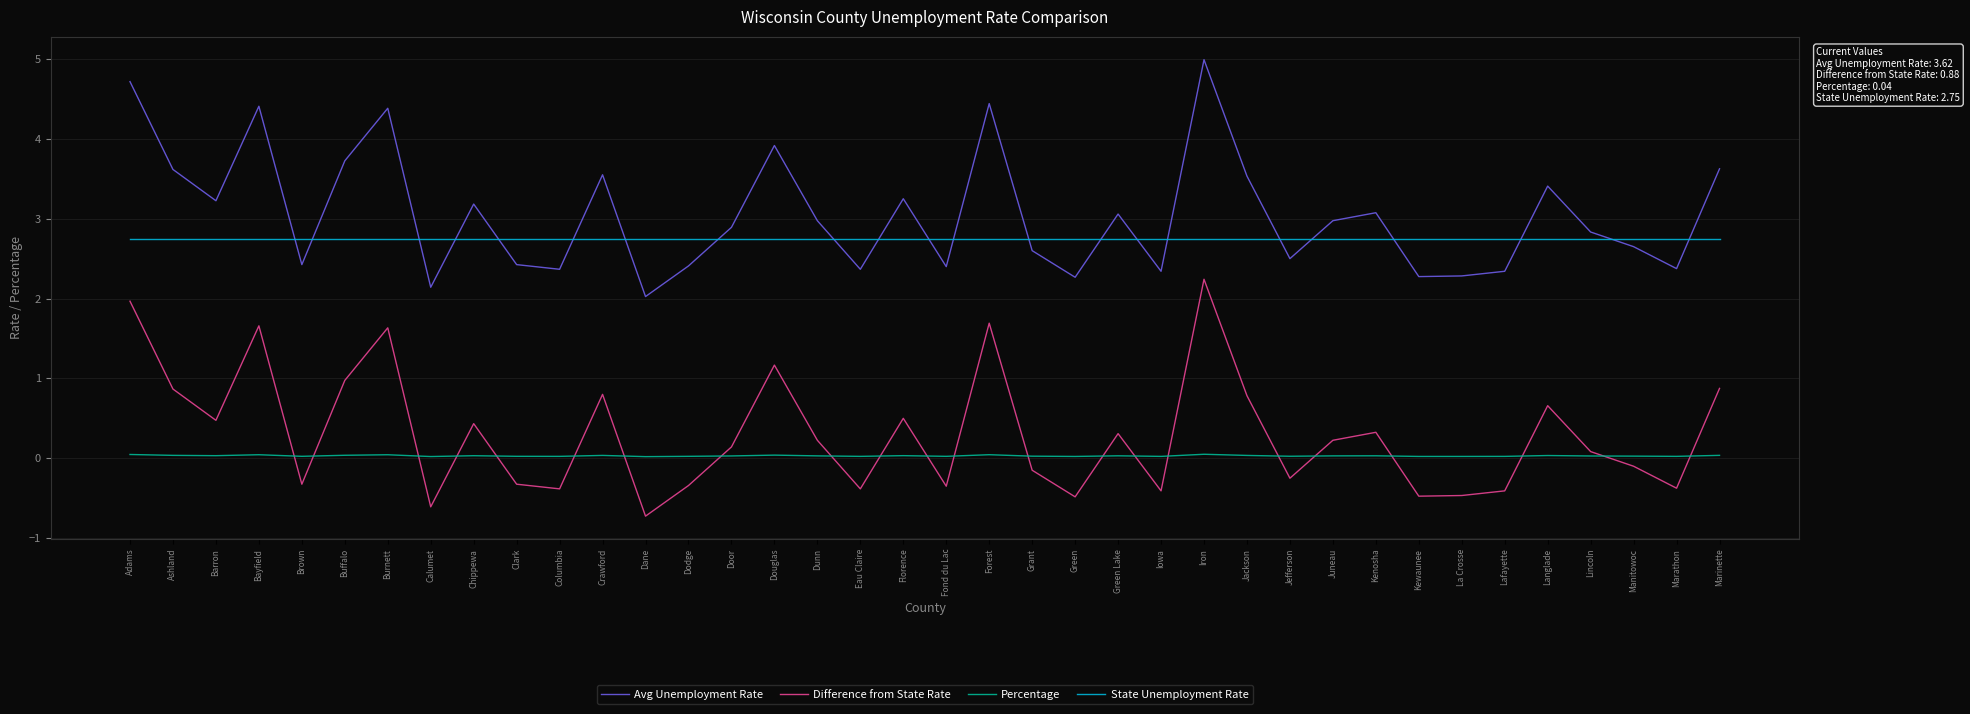

List the series in order of their peak value, highest first.

Avg Unemployment Rate, State Unemployment Rate, Difference from State Rate, Percentage